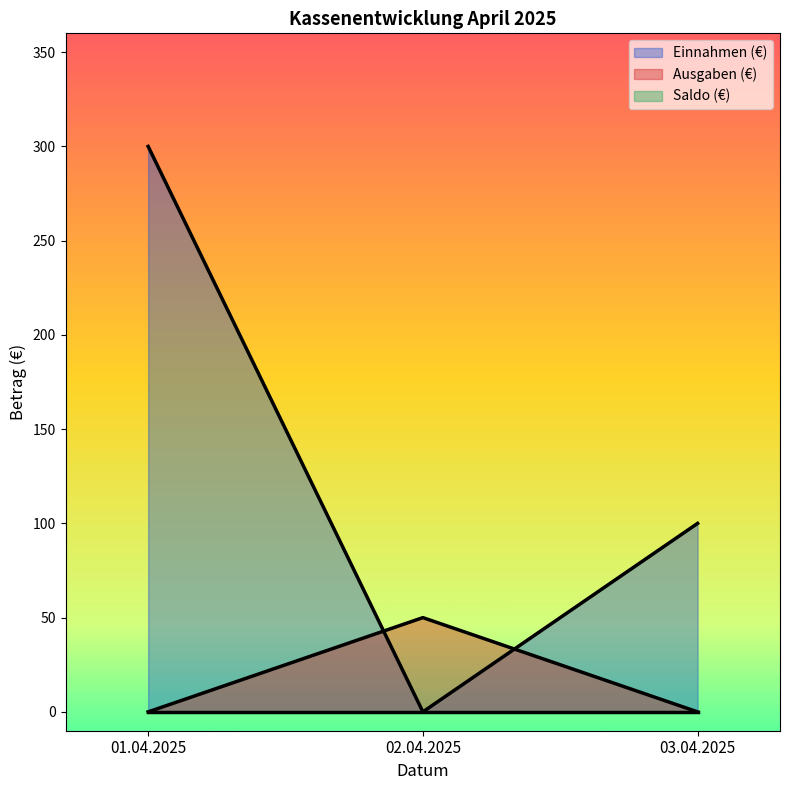

What is the difference between the maximum and minimum values in the Ausgaben (€) series?

50